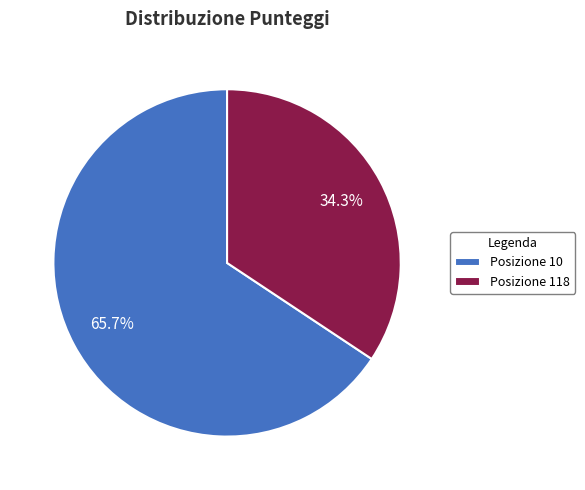

To the nearest percent, what is the difference between the Posizione 10 and Posizione 118 slice percentages?

31%